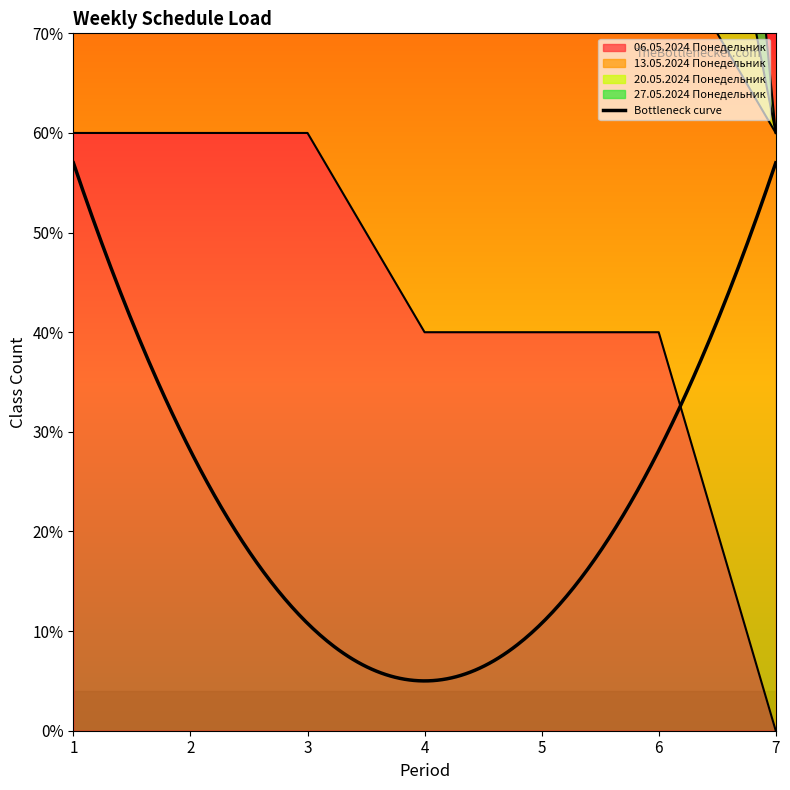

True or false: 20.05.2024 Понедельник and 06.05.2024 Понедельник cross at least once.

False